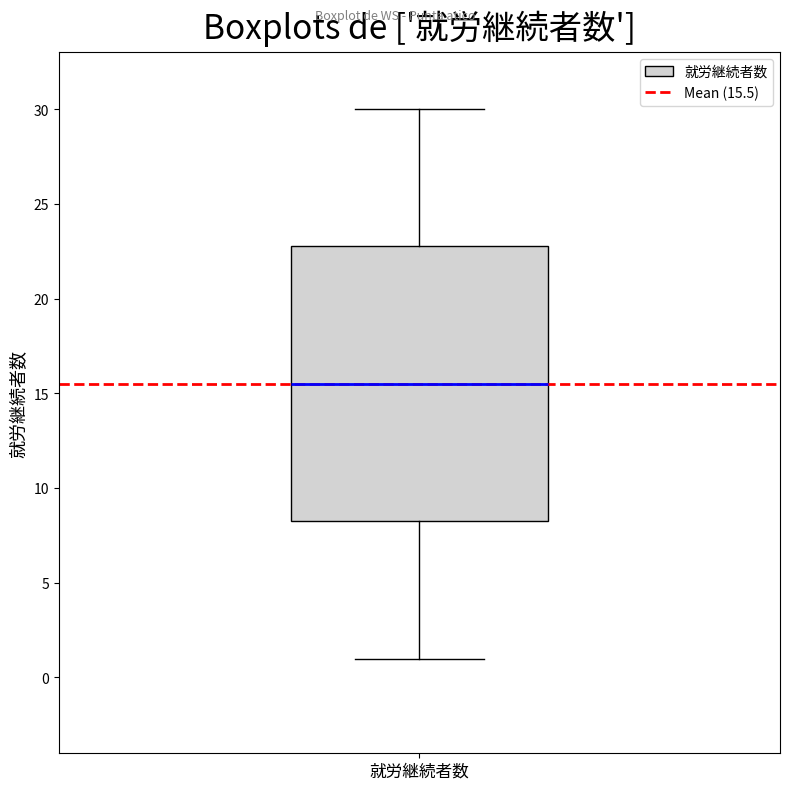

Transcribe this box plot: give where the median line is, the range the box spans, and where the two whiskers end, as read against the y-axis. The values are not printed on the chart, so give them approximately, as read against the axis.

median 15.5, box 8.5 to 23.0, whiskers 1.0 to 30.0